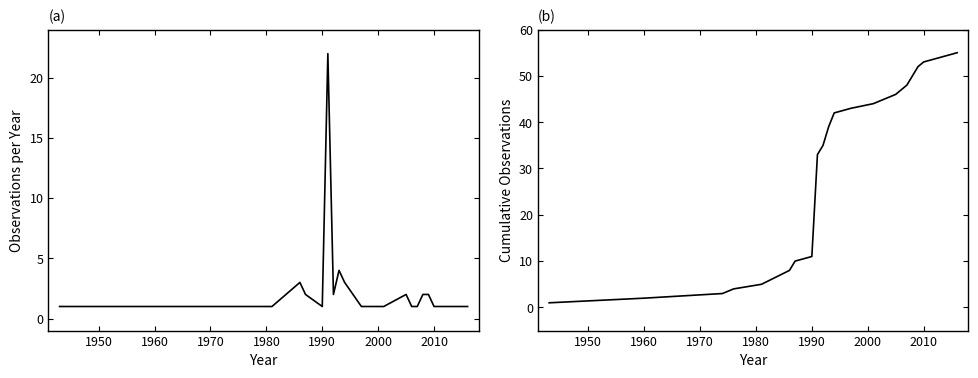

What are all the series names shown in the legend?

Observations per Year, Cumulative Observations